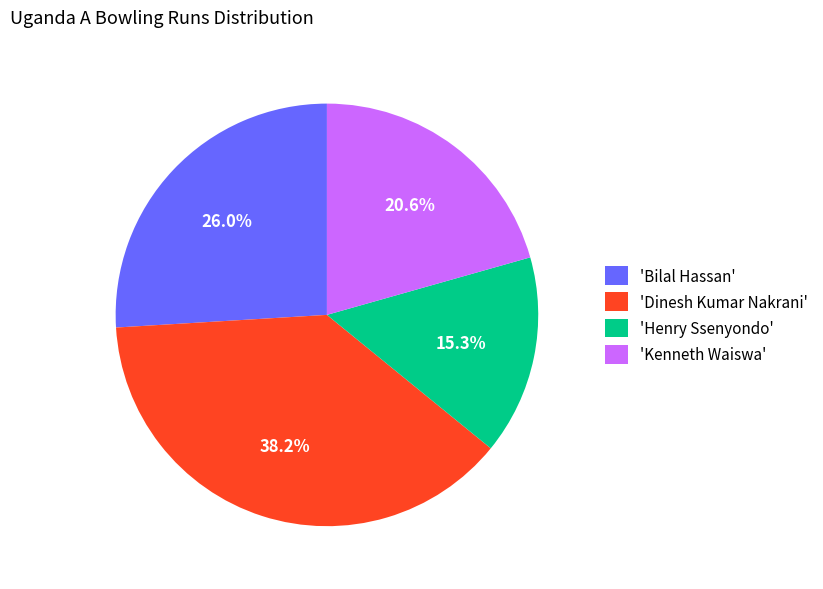

What is the ratio of the value at 'Bilal Hassan' to the value at 'Kenneth Waiswa'?

1.3